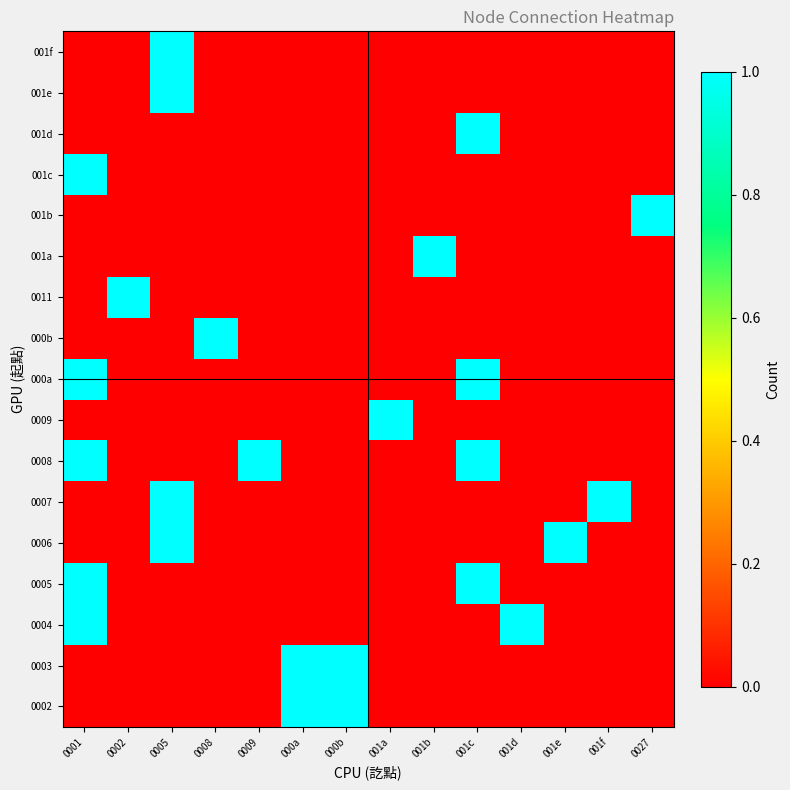

At which category is the sum across all series the highest?

0001